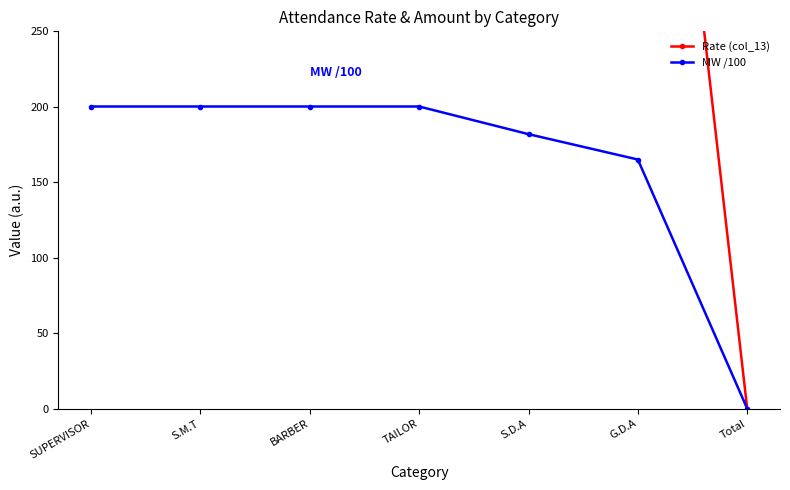

Which label corresponds to the smallest value in the chart?

Total